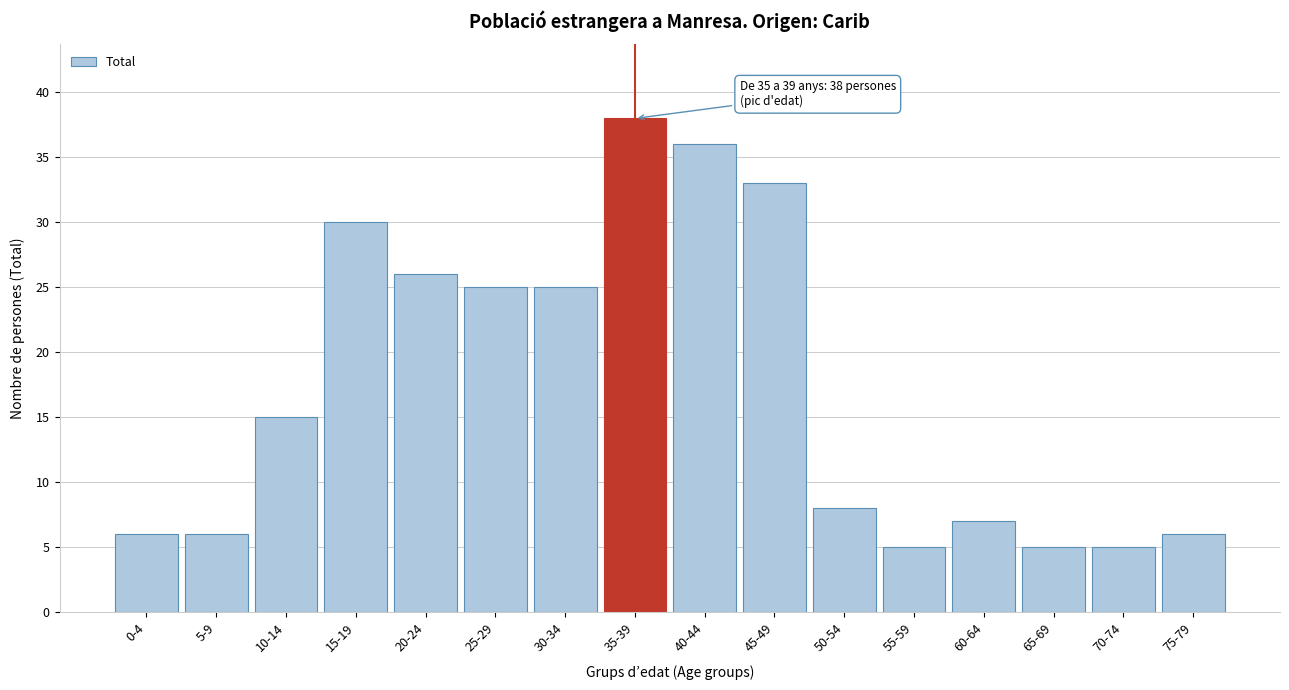

Reading left to right, extract all data points from this chart.

0-4=6	5-9=6	10-14=15	15-19=30	20-24=26	25-29=25	30-34=25	35-39=38	40-44=36	45-49=33	50-54=8	55-59=5	60-64=7	65-69=5	70-74=5	75-79=6